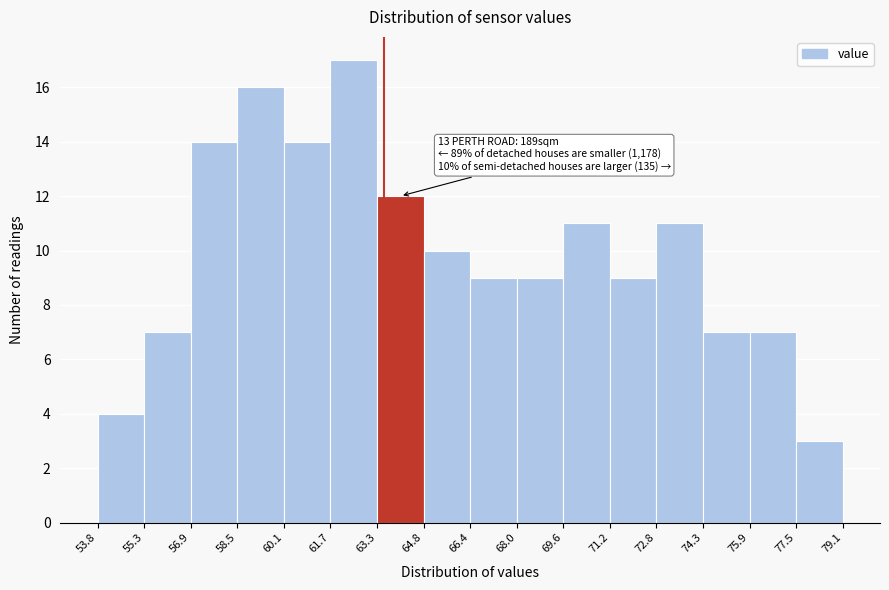

Over which range of the x-axis is the bar tallest?

61.7 to 63.3